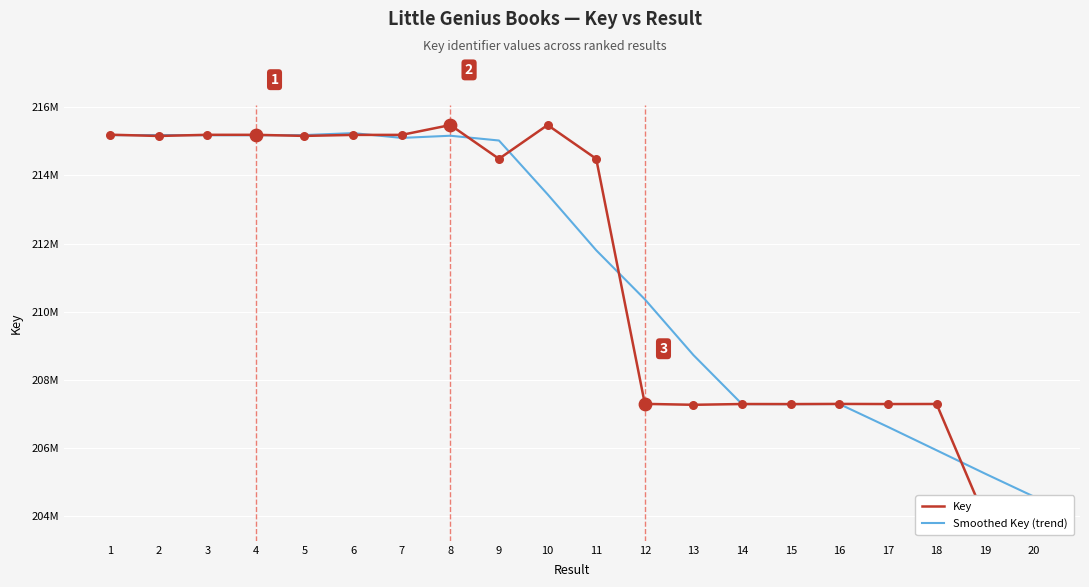

What is the total value across all series at 5?

430336691